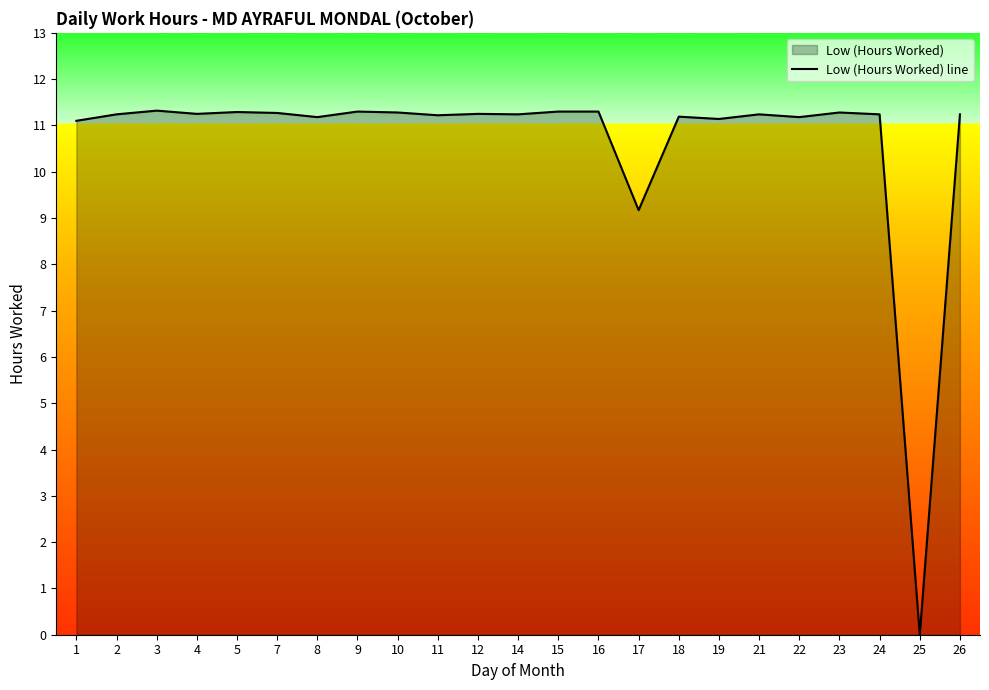

What is the sum of all values?

245.2